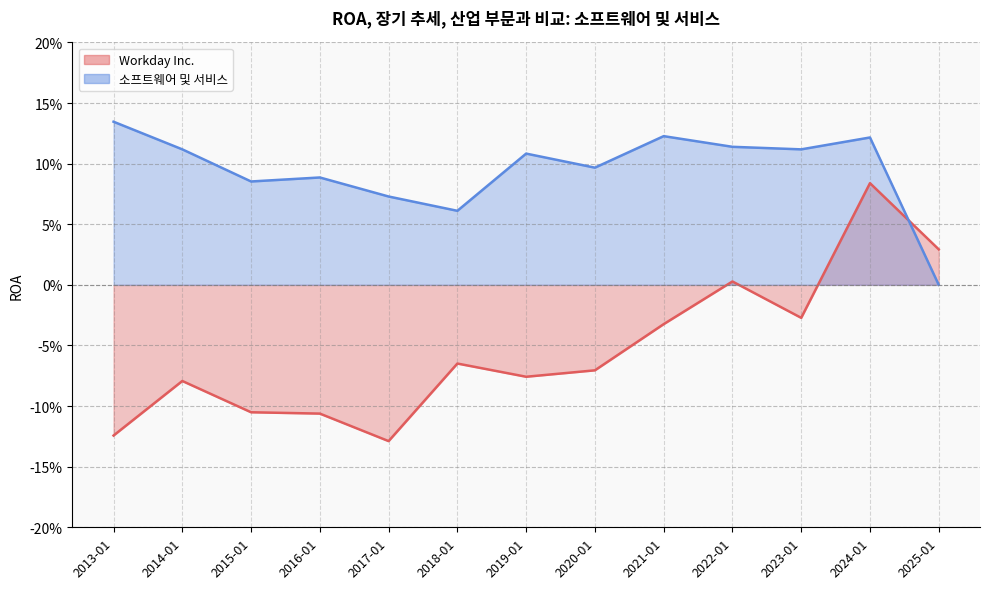

Where is Workday Inc. nearest to the value 0?

2022-01-31